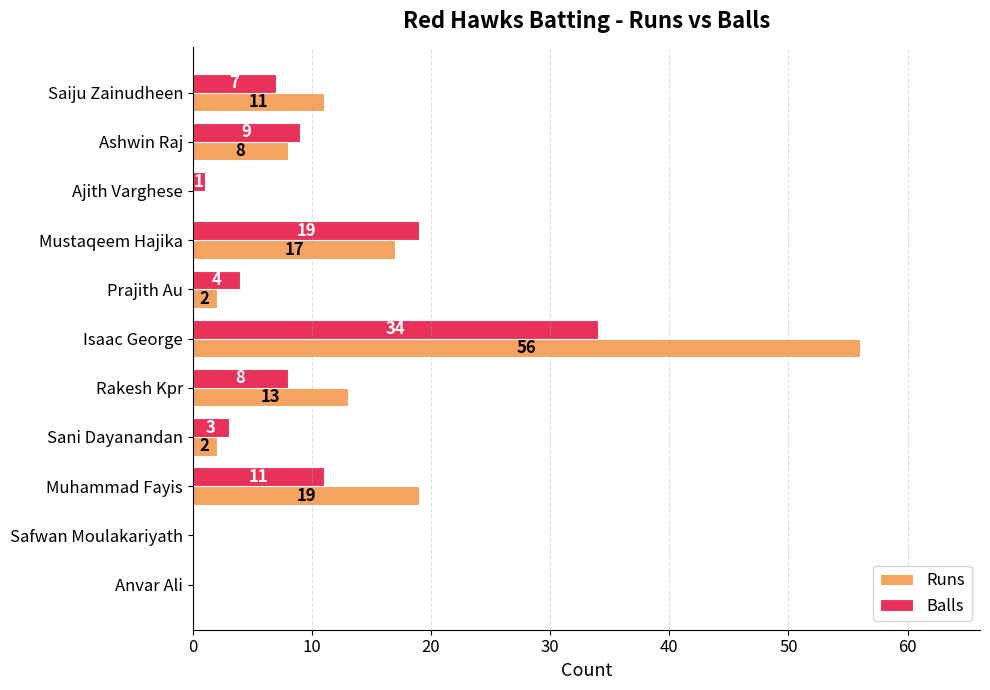

What is the sum of the Runs values at Saiju Zainudheen and Ashwin Raj?

19